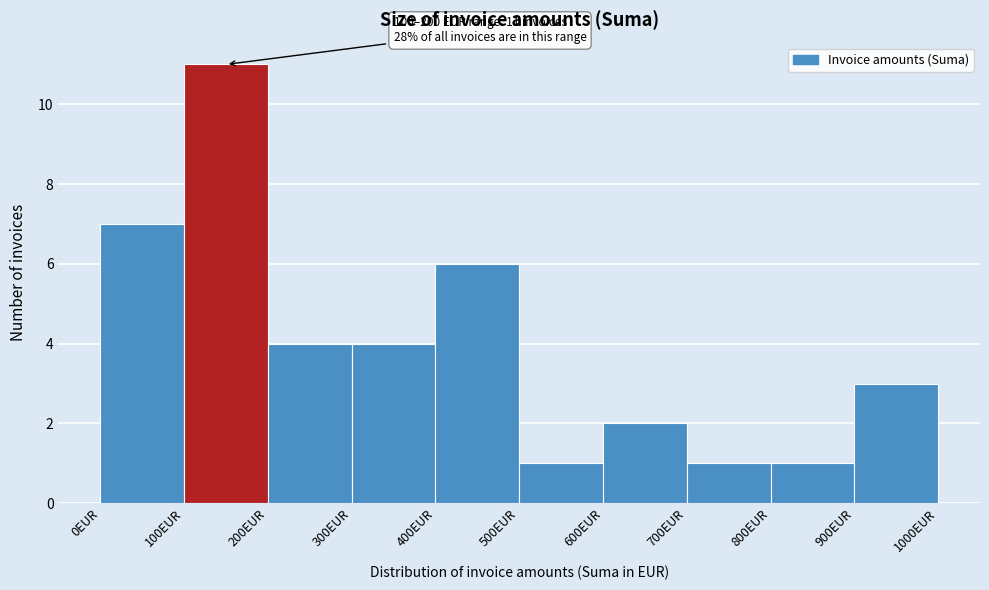

Over which range of the x-axis is the bar tallest?

100 to 200